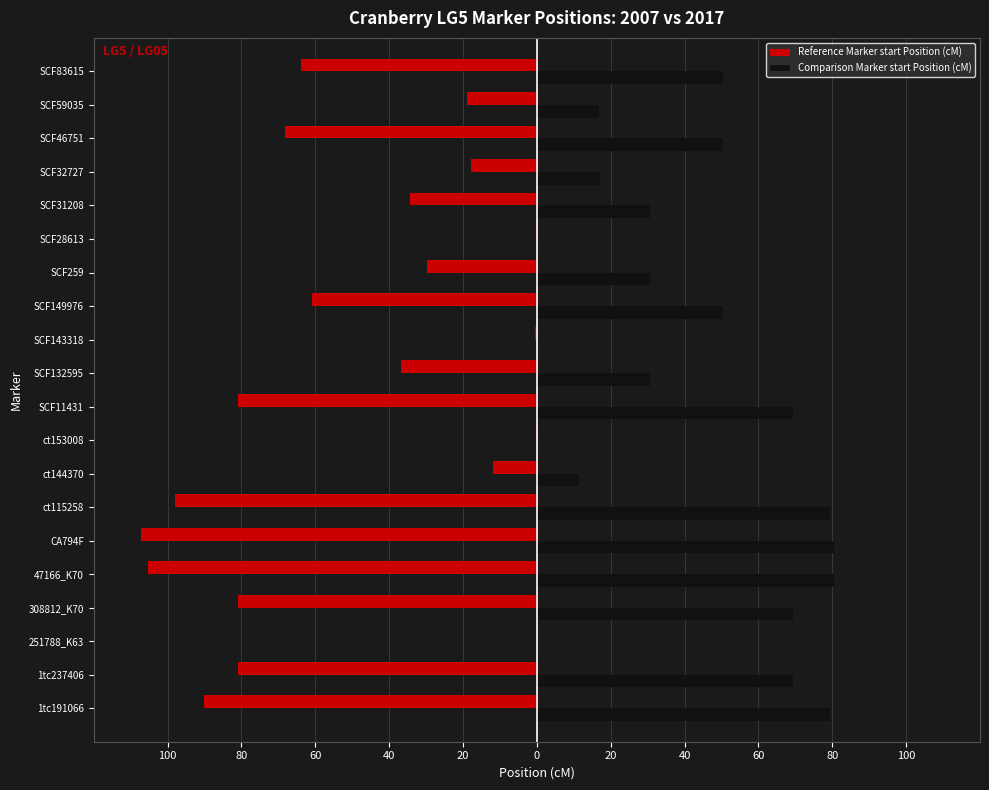

What are all the series names shown in the legend?

Reference Marker start Position (cM), Comparison Marker start Position (cM)